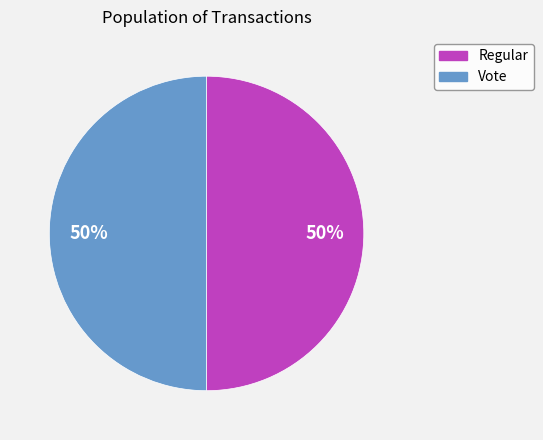

To the nearest percent, what is the combined percentage of Regular and Vote?

100%